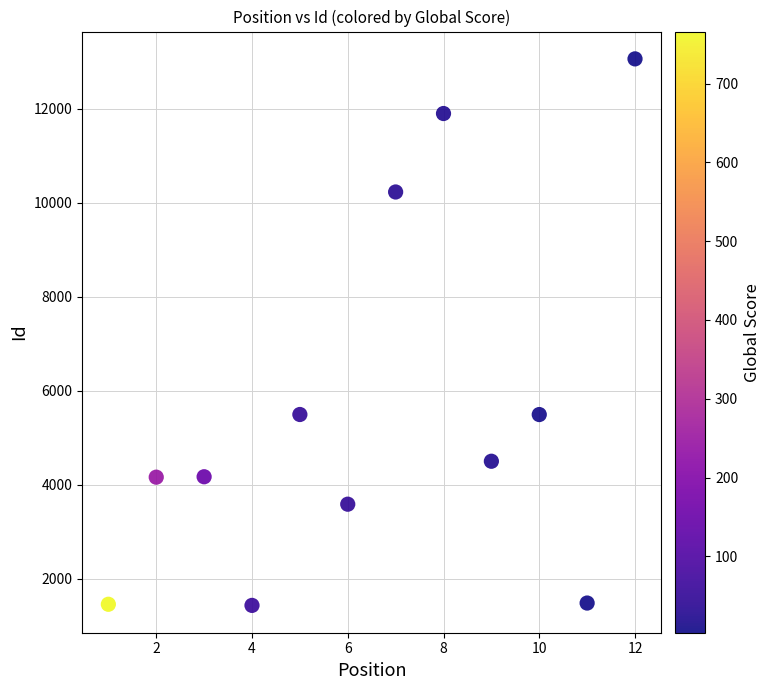

What is the range of X values (max minus min)?

11